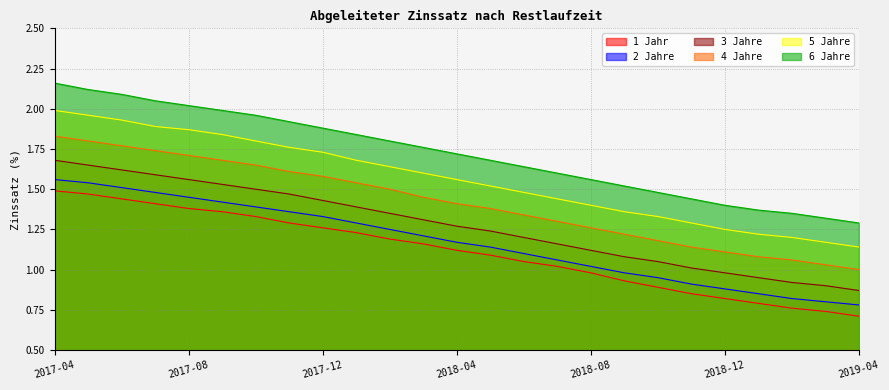

What is the difference between the 6 Jahre values at 2018-07 and 2018-11?

0.2